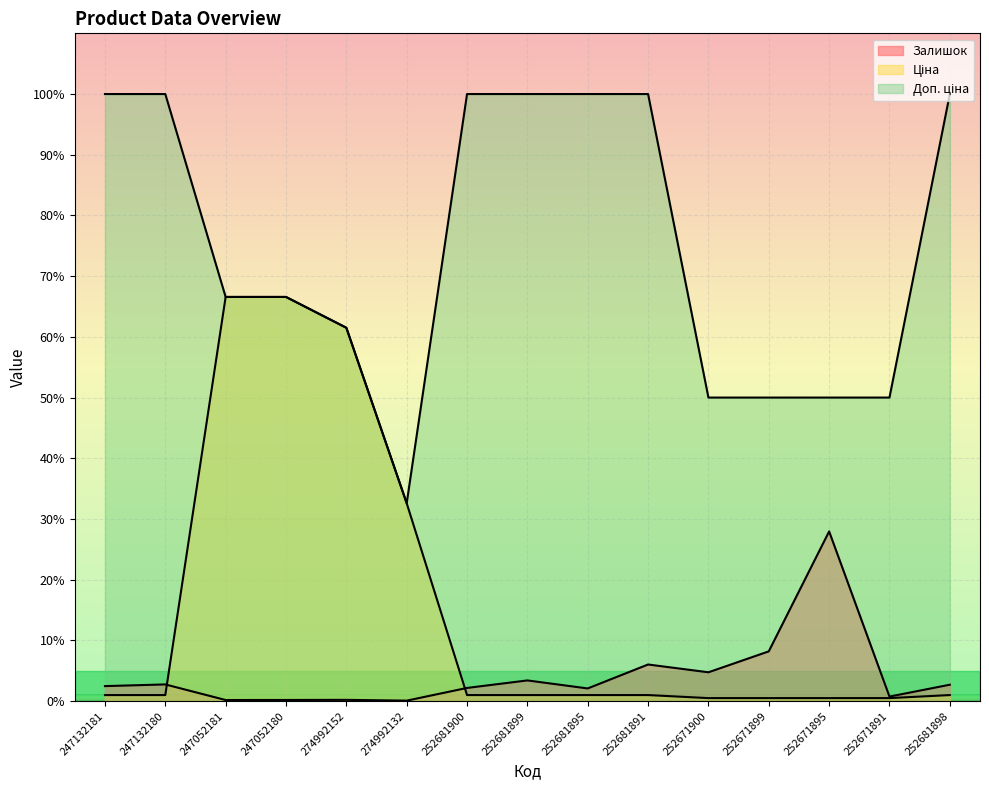

Reading left to right, what are all the values shown in this chart?

Залишок: 2.5	2.8	0.2	0.2	0.2	0.1	2.2	3.4	2.1	6.0	4.8	8.2	28.0	0.8	2.7
Ціна: 1.0	1.0	66.6	66.6	61.5	32.6	1.0	1.0	1.0	1.0	0.5	0.5	0.5	0.5	1.0
Доп. ціна: 100.0	100.0	66.6	66.6	61.5	32.6	100.0	100.0	100.0	100.0	50.0	50.0	50.0	50.0	100.0